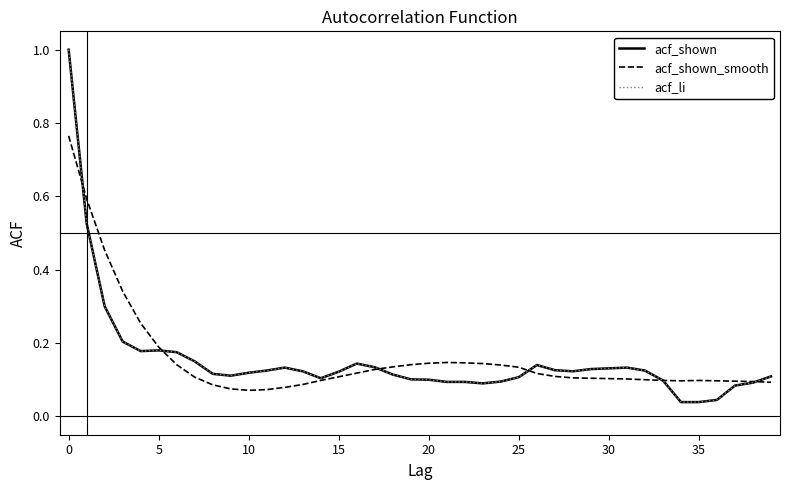

Reading left to right, extract all data points from this chart.

acf_shown: 1.0	0.5	0.3	0.2	0.2	0.2	0.2	0.1	0.1	0.1	0.1	0.1	0.1	0.1	0.1	0.1	0.1	0.1	0.1	0.1	0.1	0.1	0.1	0.1	0.1	0.1	0.1	0.1	0.1	0.1	0.1	0.1	0.1	0.1	0.0	0.0	0.0	0.1	0.1	0.1
acf_shown_smooth: 0.8	0.6	0.5	0.3	0.3	0.2	0.1	0.1	0.1	0.1	0.1	0.1	0.1	0.1	0.1	0.1	0.1	0.1	0.1	0.1	0.1	0.1	0.1	0.1	0.1	0.1	0.1	0.1	0.1	0.1	0.1	0.1	0.1	0.1	0.1	0.1	0.1	0.1	0.1	0.1
acf_li: 1.0	0.5	0.3	0.2	0.2	0.2	0.2	0.1	0.1	0.1	0.1	0.1	0.1	0.1	0.1	0.1	0.1	0.1	0.1	0.1	0.1	0.1	0.1	0.1	0.1	0.1	0.1	0.1	0.1	0.1	0.1	0.1	0.1	0.1	0.0	0.0	0.0	0.1	0.1	0.1